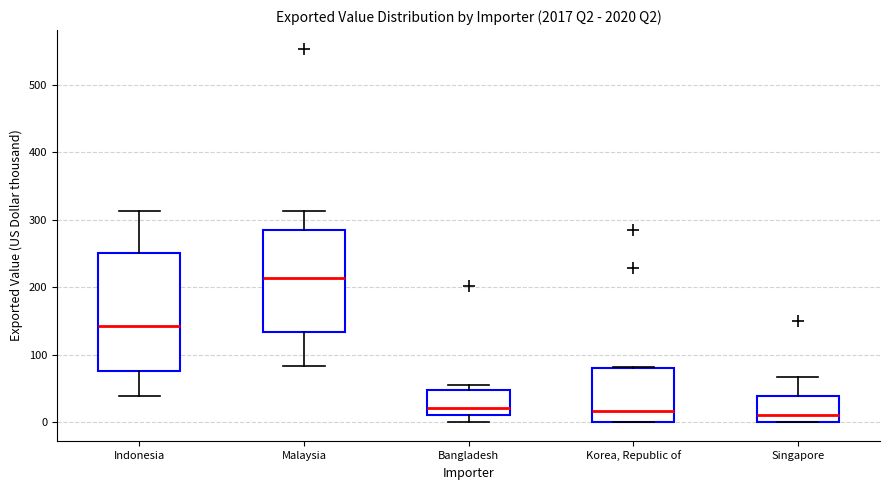

Where is the lower edge of the box for Bangladesh on the y-axis? The values are not printed on the chart, so give them approximately, as read against the axis.

10